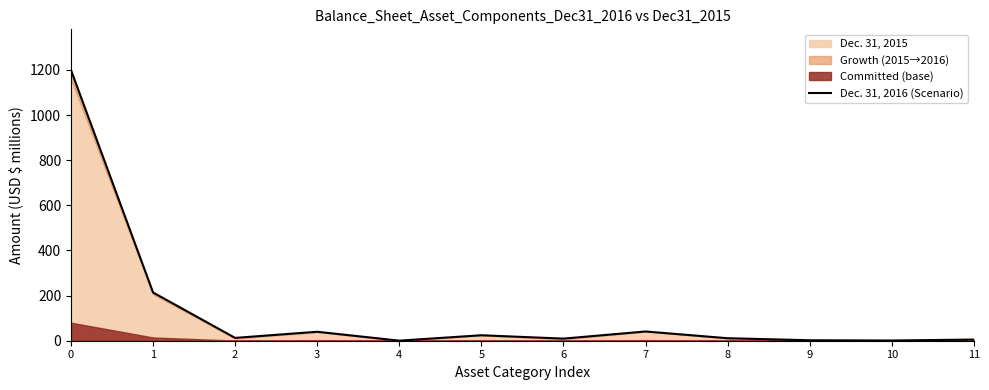

Rank the categories by value from lowest to highest.

4, 10, 9, 11, 6, 8, 2, 5, 3, 7, 1, 0